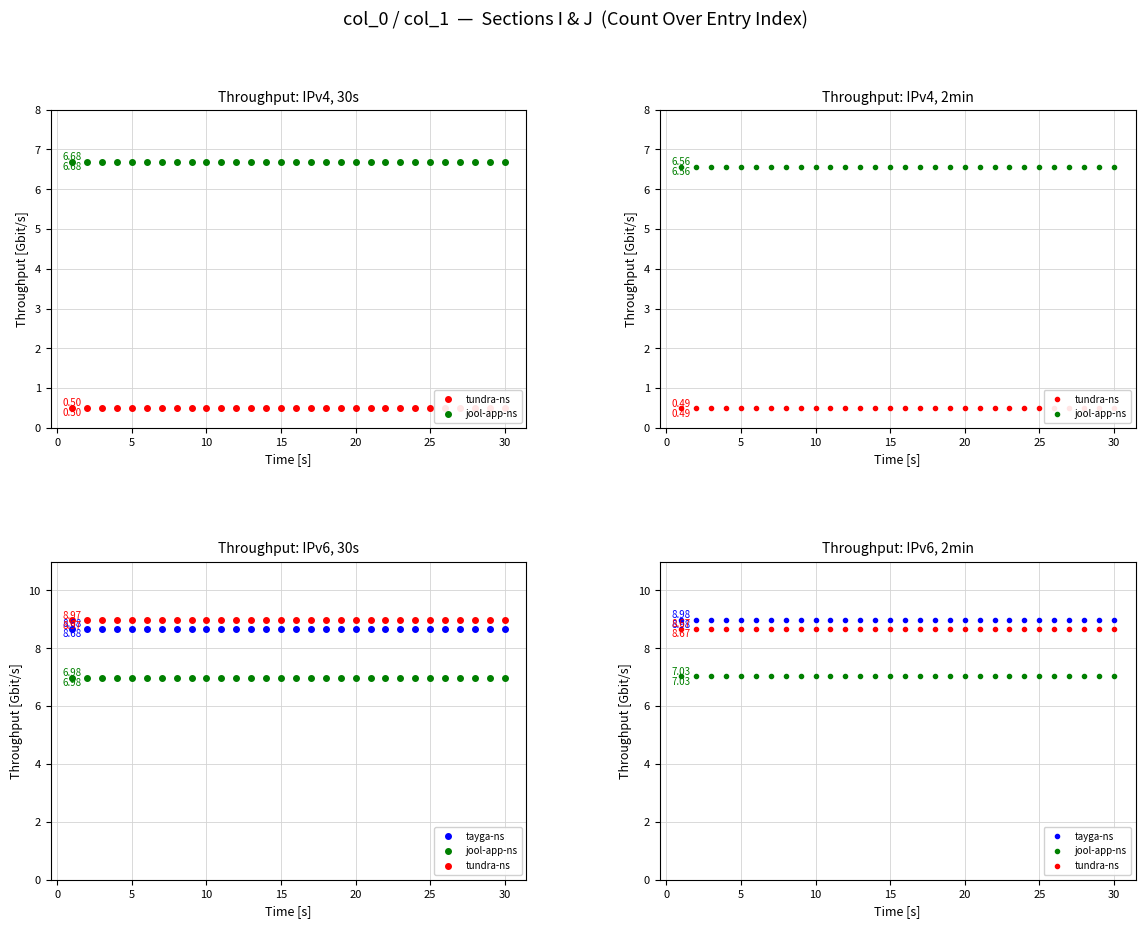

How many data points does each series have?

30